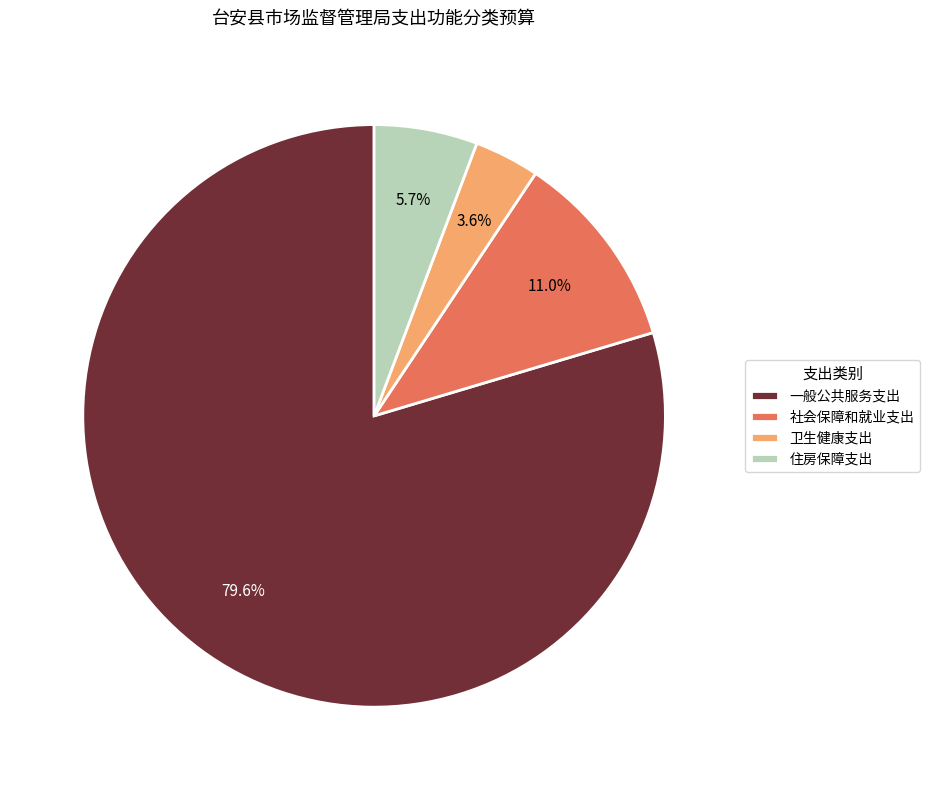

What is the total percentage of 住房保障支出 and 一般公共服务支出?

85.4%